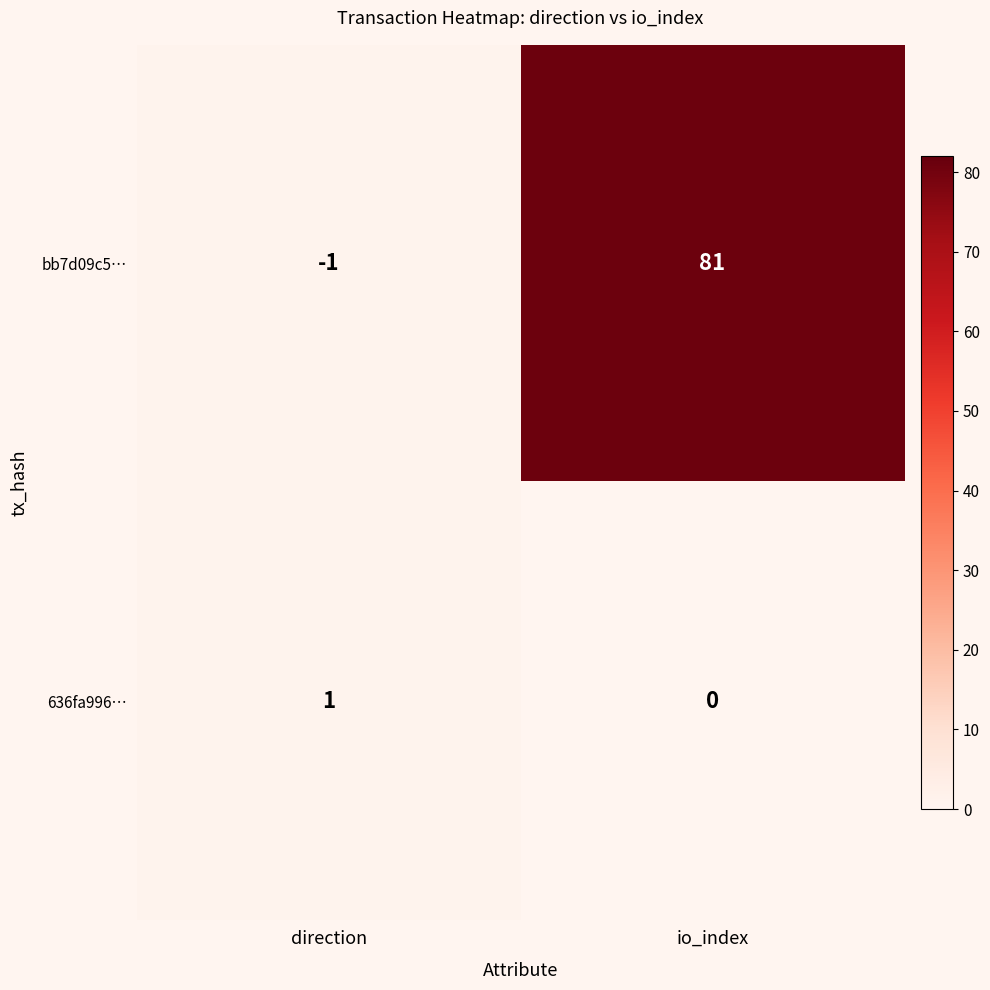

Is the value of 636fa996… at direction greater than the value of bb7d09c5… at direction?

Yes